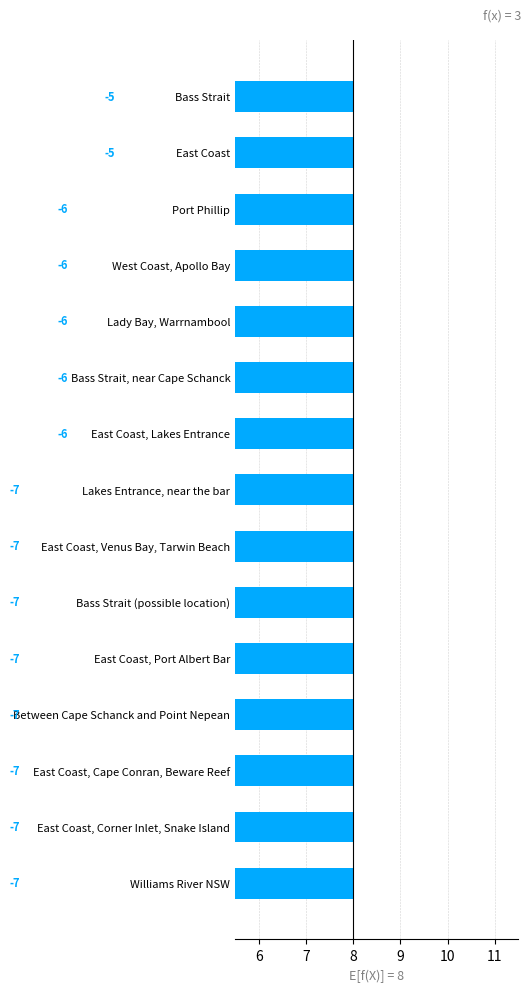

The value at Lady Bay, Warrnambool is -6. True or false?

True